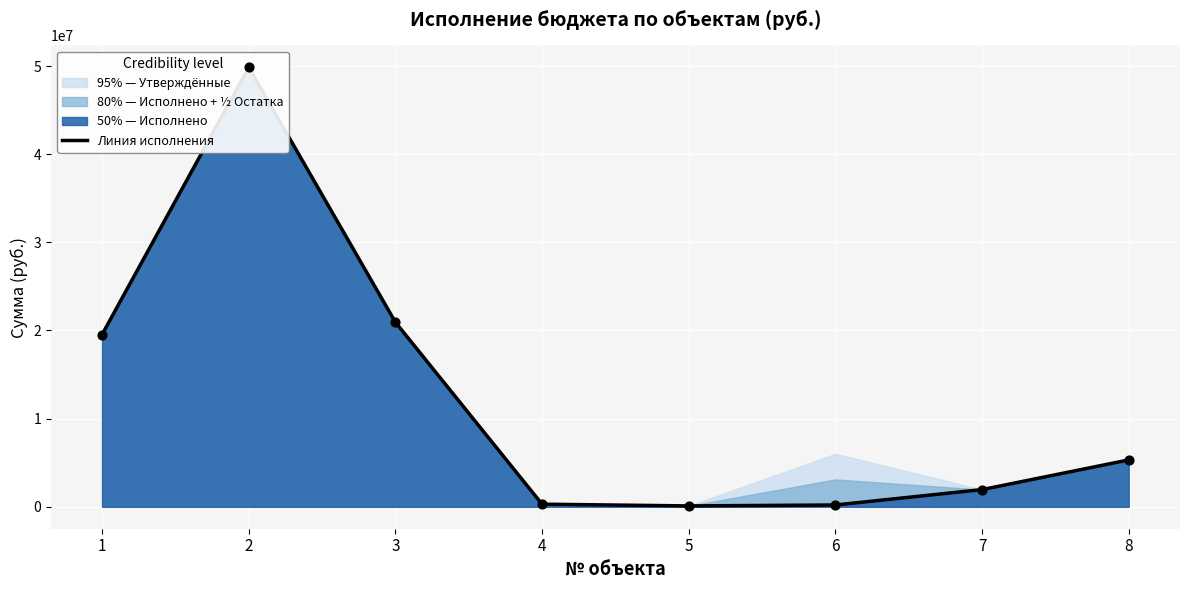

What is the change in value from 1 to 6?

-19343027.9